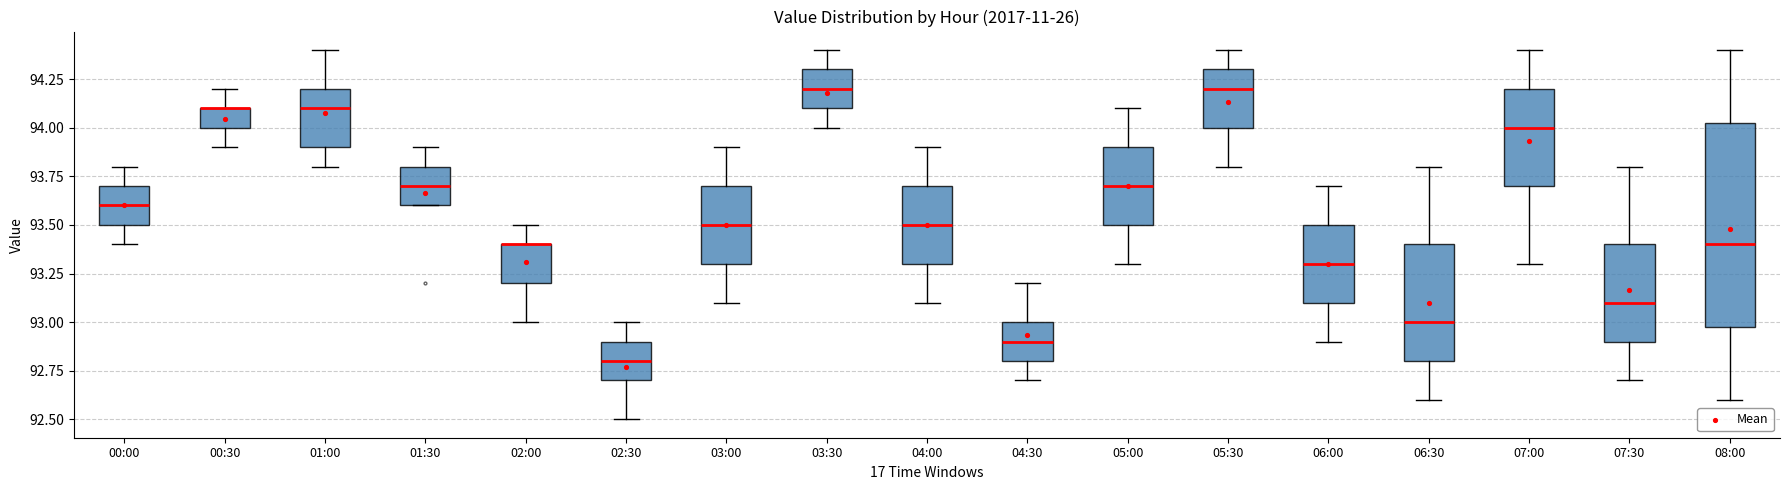

Reading left to right, read every box against the y-axis: the position of its median line, the range the box covers, and the ends of its whiskers. The values are not printed on the chart, so give them approximately, as read against the axis.

00:00: median 93.60, box 93.50 to 93.70, whiskers 93.40 to 93.80
00:30: median 94.10 (drawn on the box's upper edge), box 94.00 to 94.10, whiskers 93.90 to 94.20
01:00: median 94.10, box 93.90 to 94.20, whiskers 93.80 to 94.40
01:30: median 93.70, box 93.60 to 93.80, whiskers 93.60 to 93.90
02:00: median 93.40 (drawn on the box's upper edge), box 93.20 to 93.40, whiskers 93.00 to 93.50
02:30: median 92.80, box 92.70 to 92.90, whiskers 92.50 to 93.00
03:00: median 93.50, box 93.30 to 93.70, whiskers 93.10 to 93.90
03:30: median 94.20, box 94.10 to 94.30, whiskers 94.00 to 94.40
04:00: median 93.50, box 93.30 to 93.70, whiskers 93.10 to 93.90
04:30: median 92.90, box 92.80 to 93.00, whiskers 92.70 to 93.20
05:00: median 93.70, box 93.50 to 93.90, whiskers 93.30 to 94.10
05:30: median 94.20, box 94.00 to 94.30, whiskers 93.80 to 94.40
06:00: median 93.30, box 93.10 to 93.50, whiskers 92.90 to 93.70
06:30: median 93.00, box 92.80 to 93.40, whiskers 92.60 to 93.80
07:00: median 94.00, box 93.70 to 94.20, whiskers 93.30 to 94.40
07:30: median 93.10, box 92.90 to 93.40, whiskers 92.70 to 93.80
08:00: median 93.40, box 93.00 to 94.05, whiskers 92.60 to 94.40